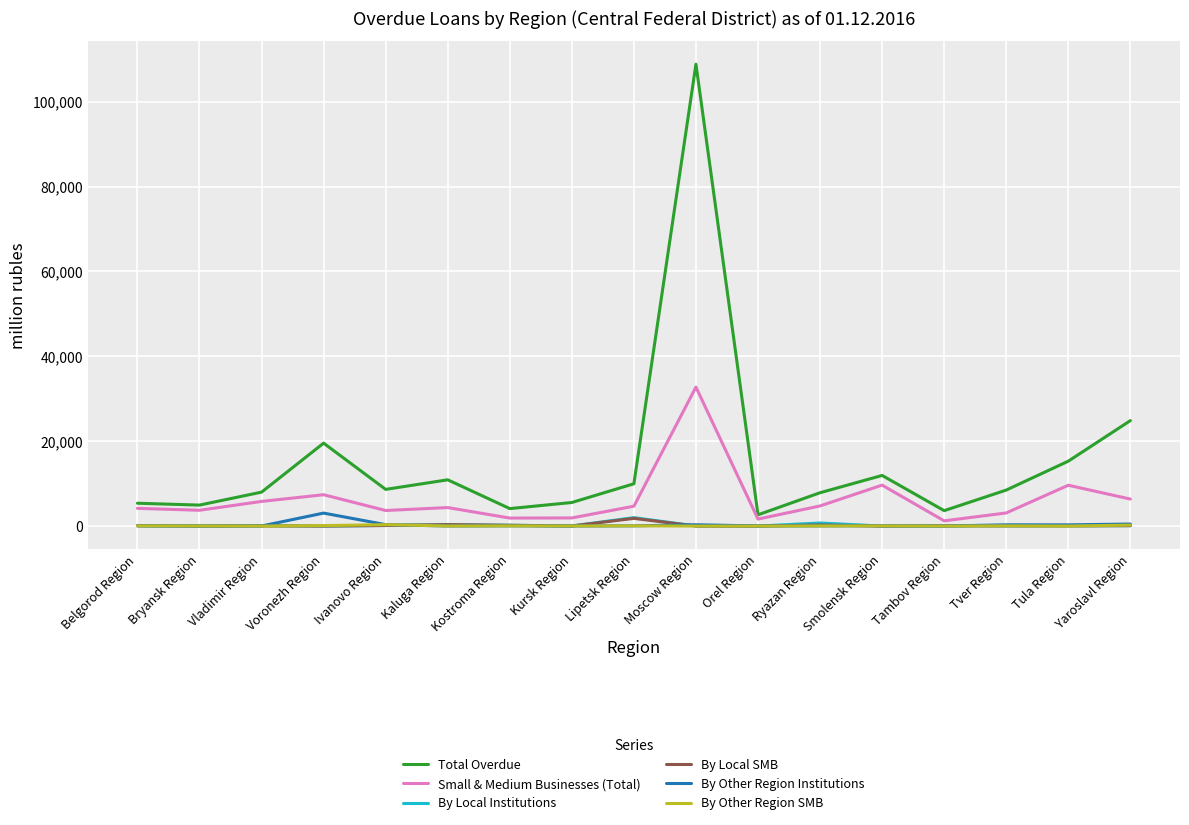

Is the value of Total Overdue at Kostroma Region greater than the value of By Local SMB at Vladimir Region?

Yes